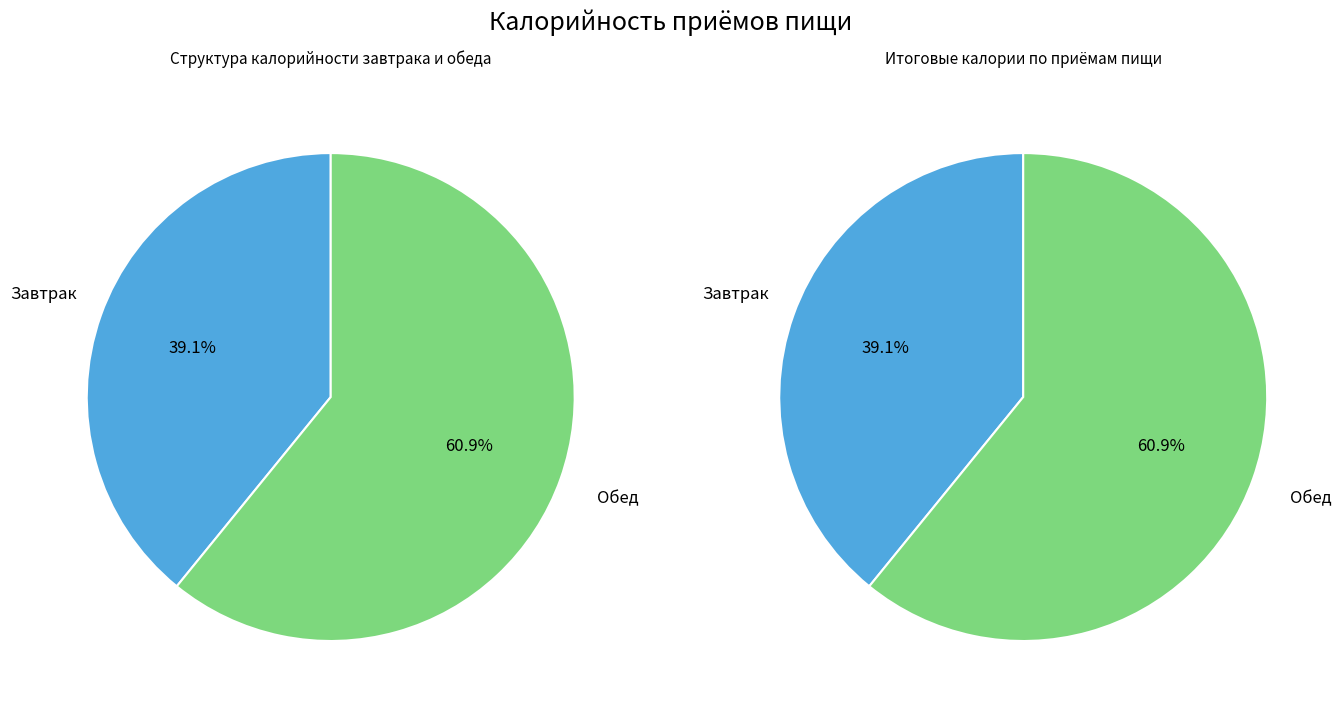

Count the number of slices in the pie.

2